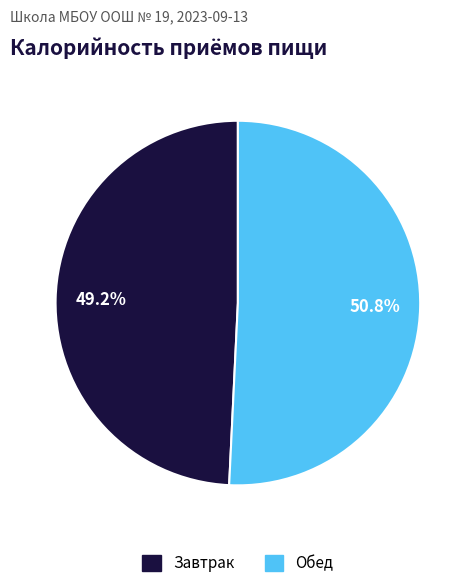

Rank the categories by value from highest to lowest.

Обед, Завтрак